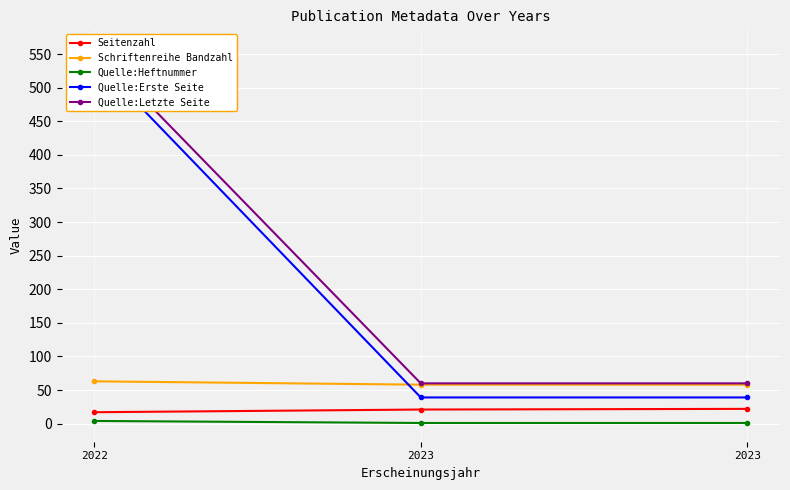

What is the sum of the Schriftenreihe Bandzahl values at 2023 and 2022?

121